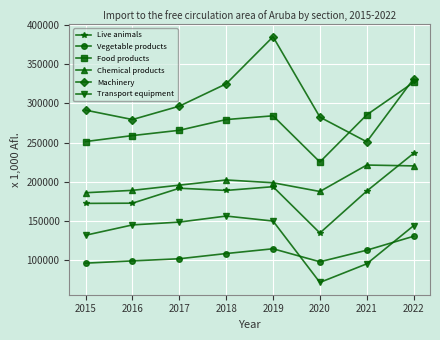

What is the approximate value of Food products at 2017?

265641.8